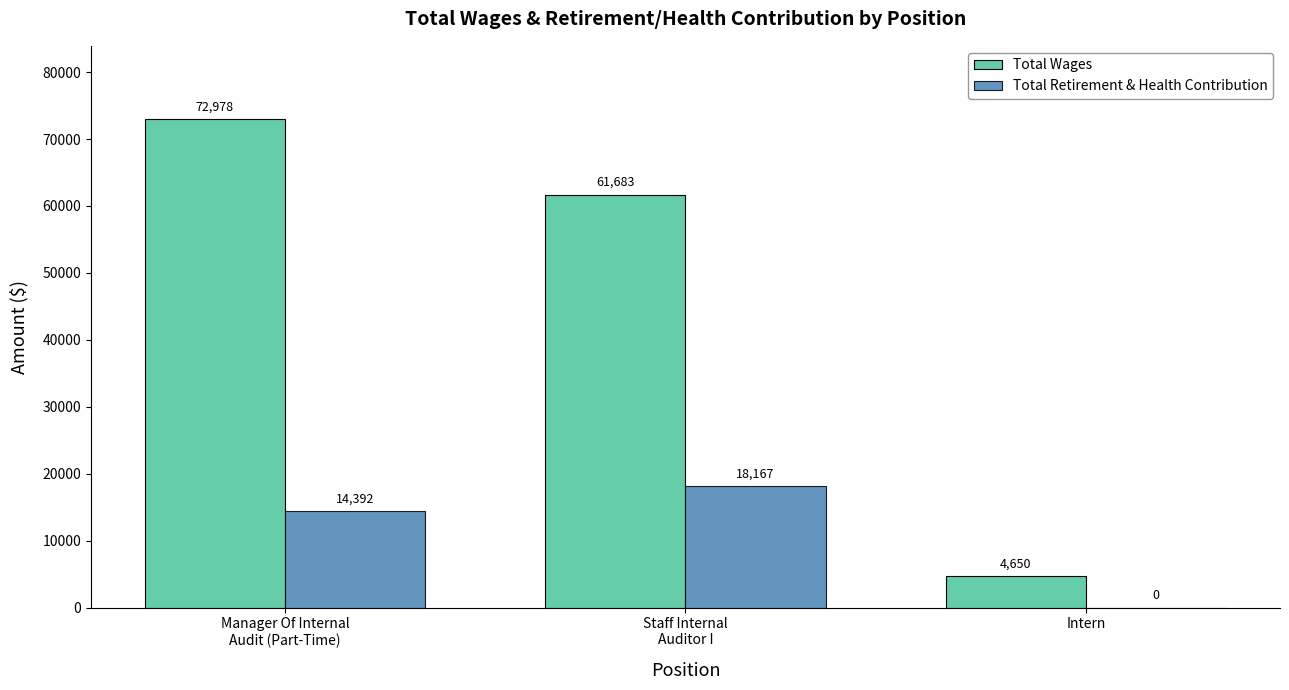

What is the average value of the Total Retirement & Health Contribution series?

10853